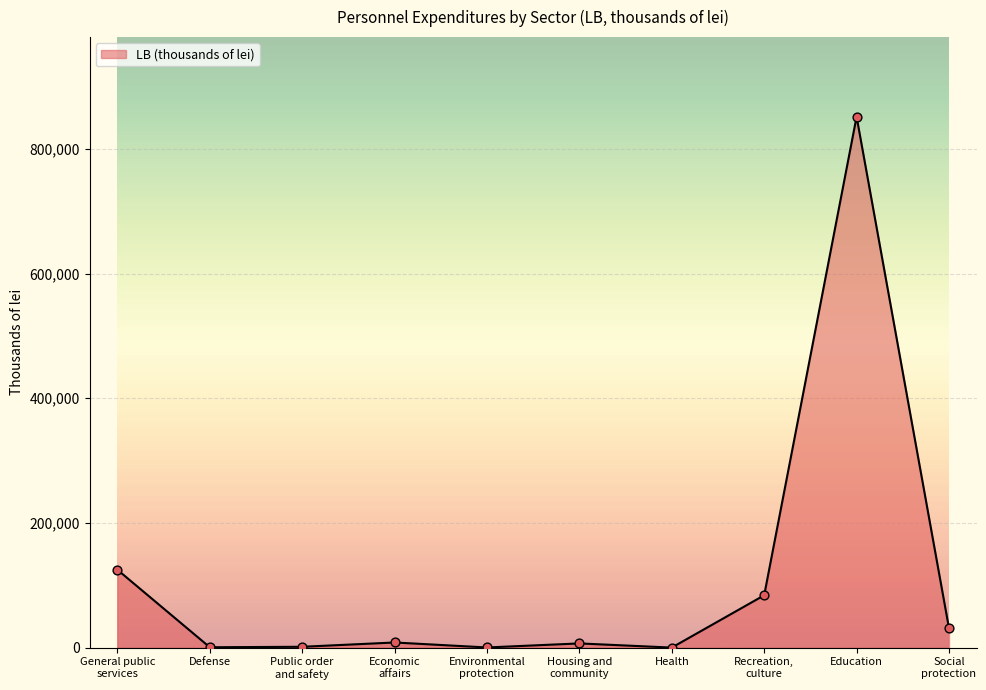

What is the ratio of the value at Social
protection to the value at Public order
and safety?

23.9